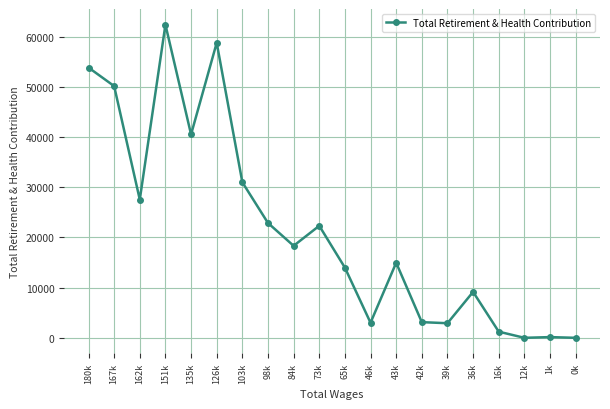

Where is the first local minimum?

162k